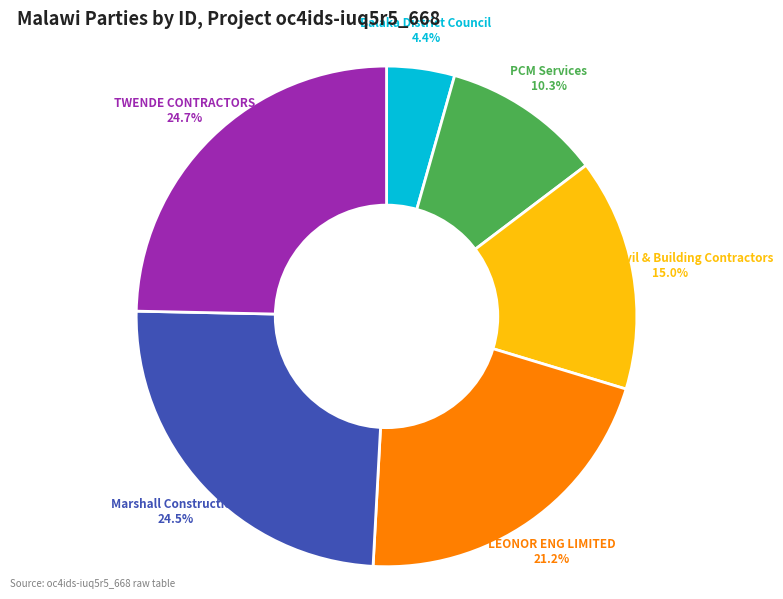

To the nearest percent, what percentage of the pie is Marogo Civil & Building Contractors?

15%